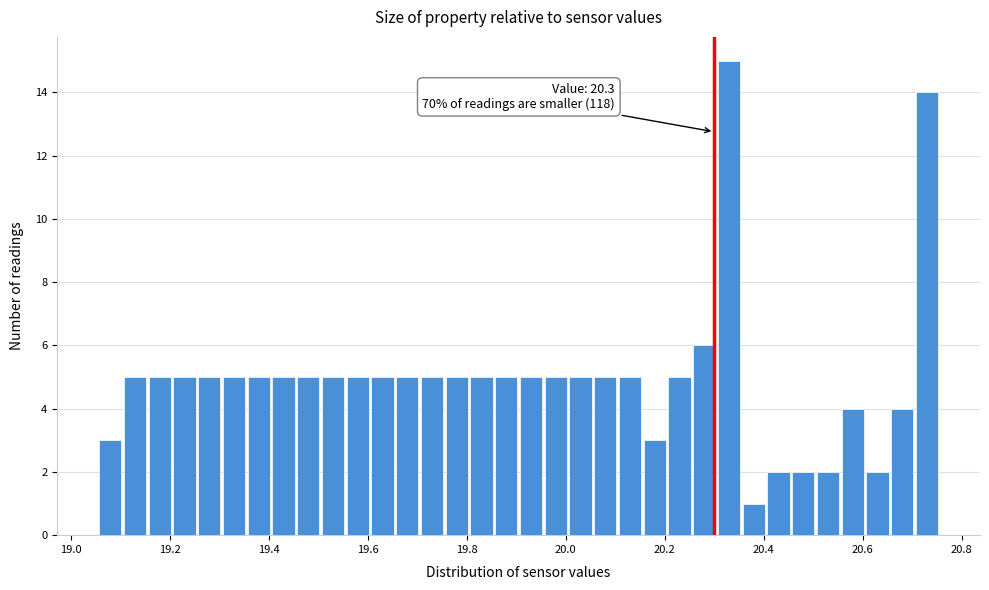

Around what value on the x-axis is the tallest bar? Give the approximate position of its centre, as read against the axis.

20.34